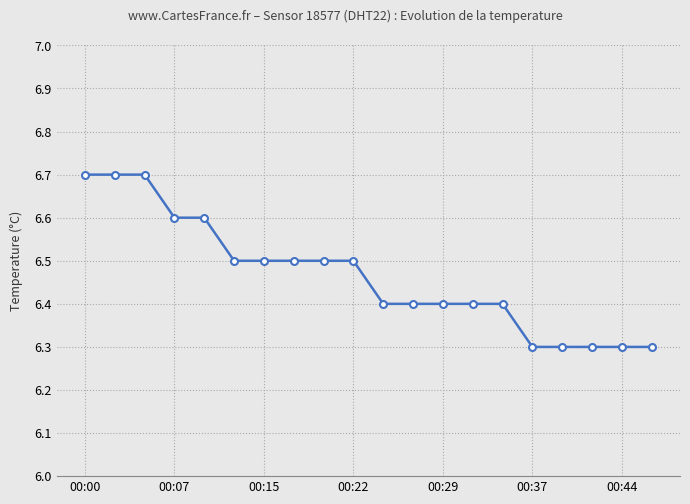

What is the value of the 6th point from the left?

6.5